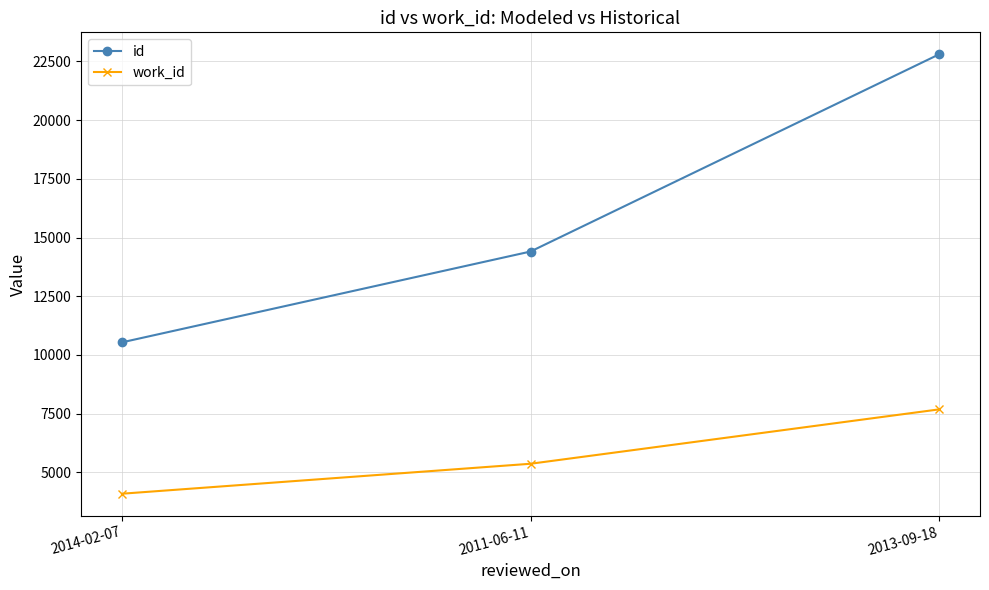

At which category does the chart reach its minimum across all series?

2014-02-07